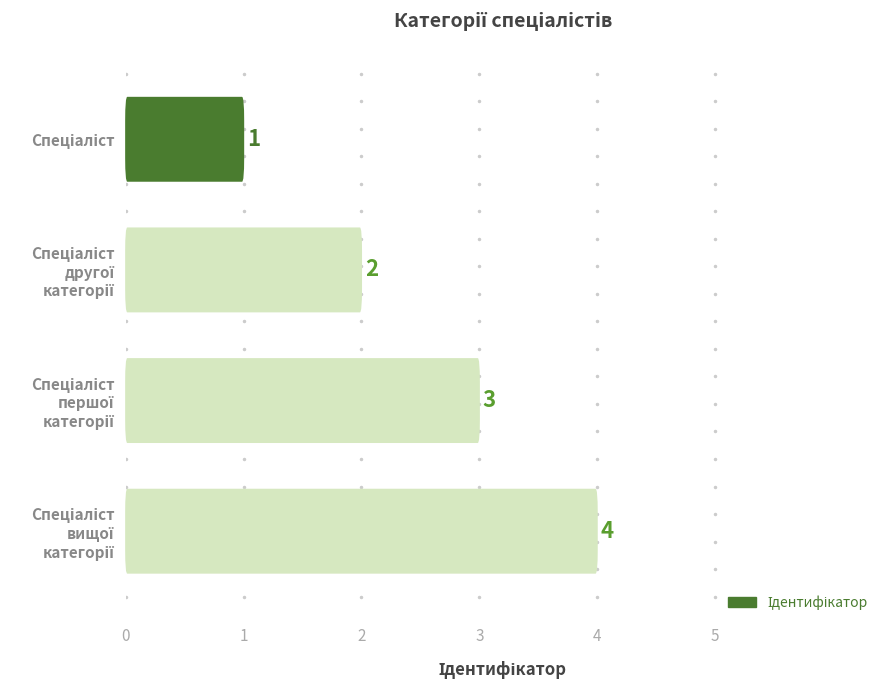

Count the values in the range 2 to 4.

3